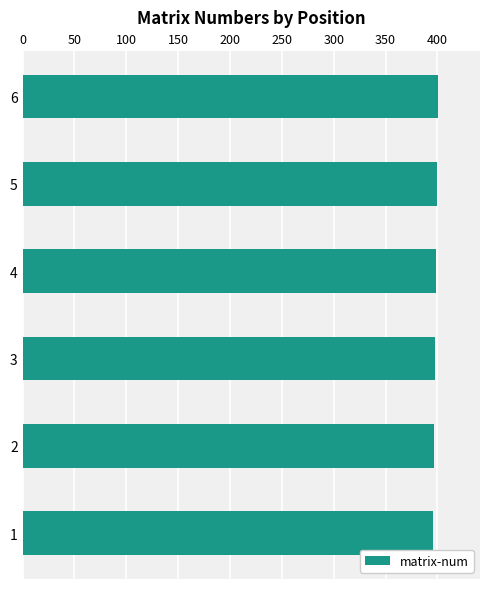

How many data points are less than 399?

3